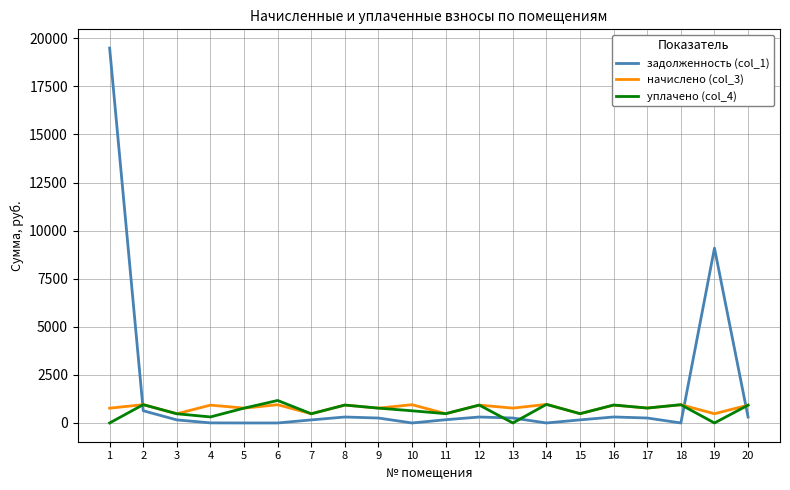

True or false: задолженность (col_1) and начислено (col_3) cross at least once.

True